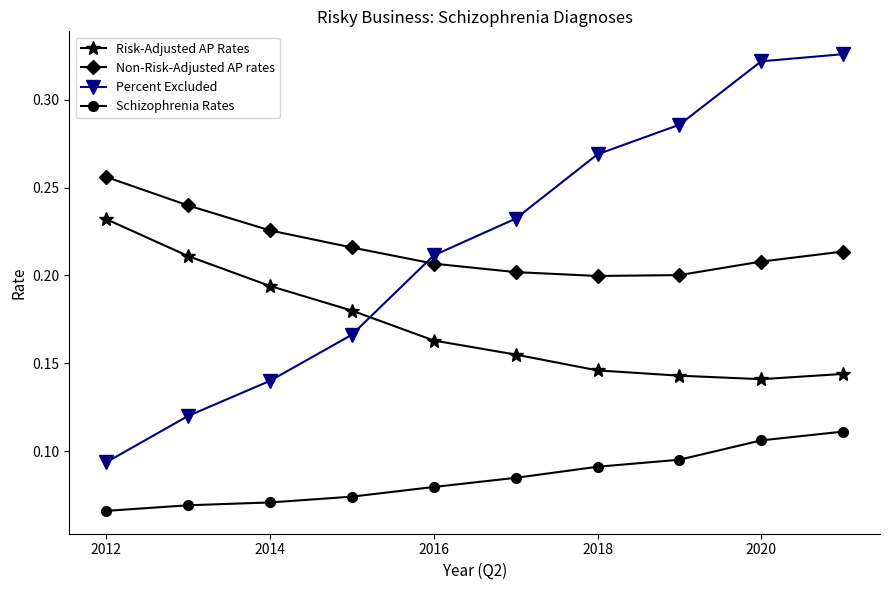

Does the chart display data point markers on the line(s)?

Yes